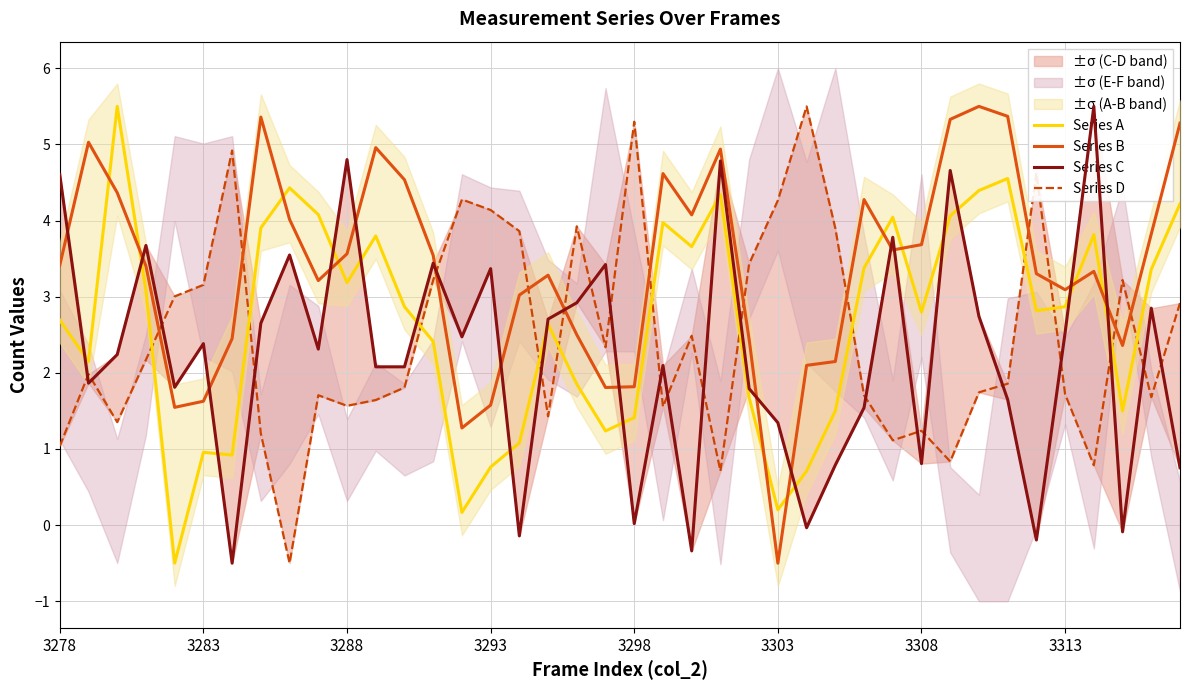

Which series ends up on top after the final intersection of Series B and Series A?

Series B